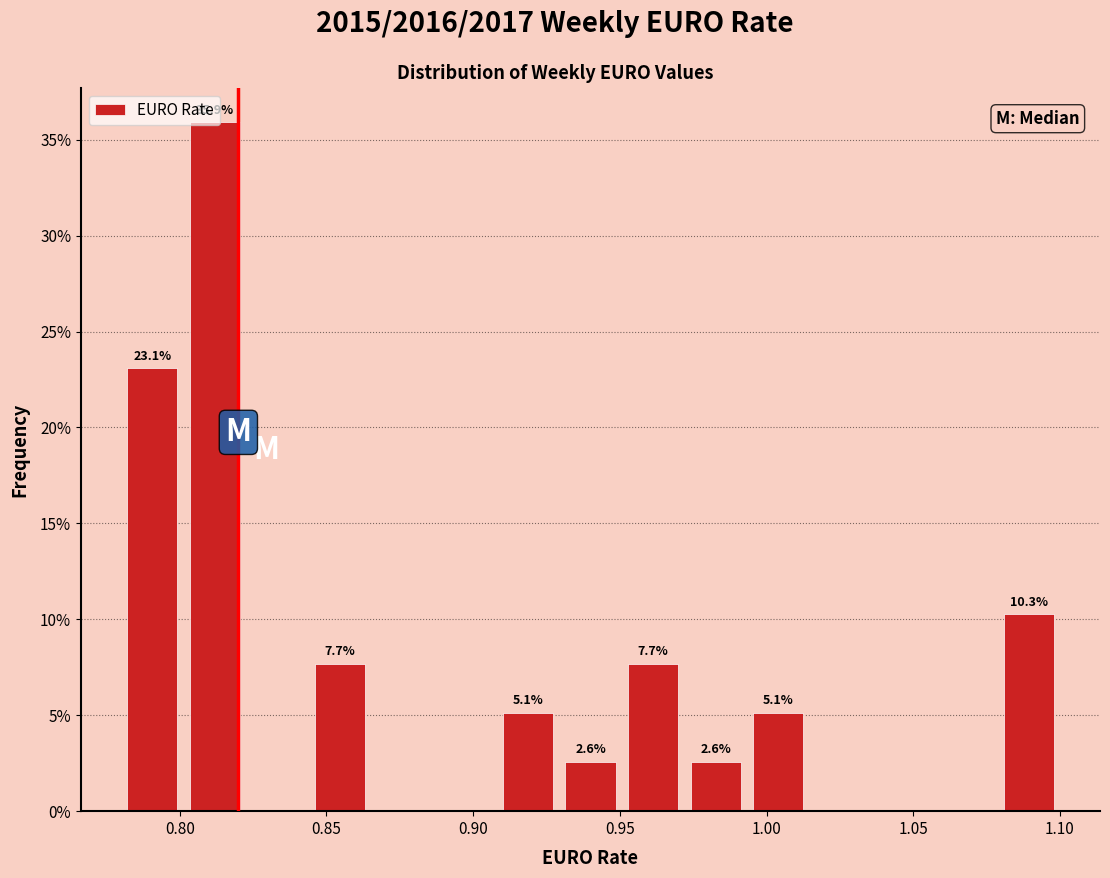

Which range on the x-axis has the tallest bar?

0.800 to 0.825